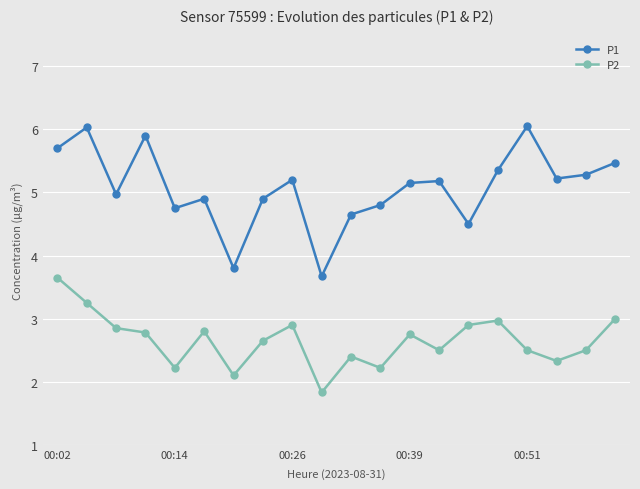

Rank the series by their maximum value, from lowest to highest.

P2, P1